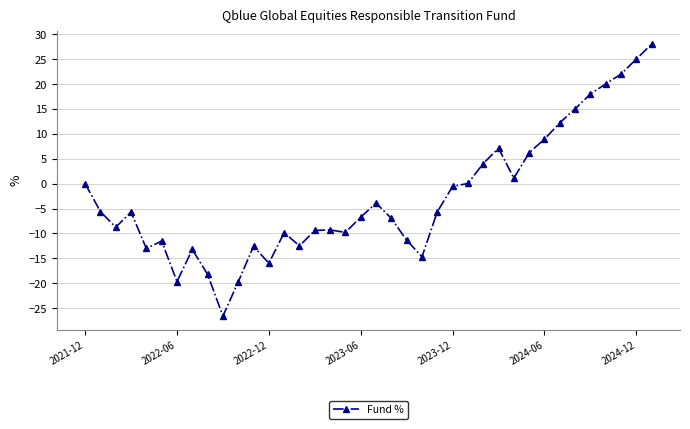

What is the value of the 23rd point from the left?

-14.7